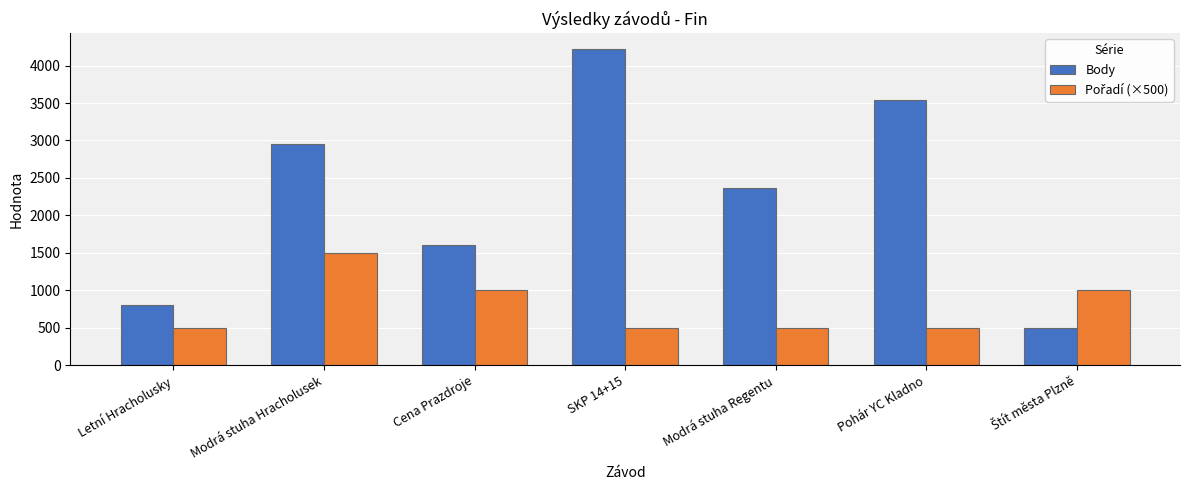

Which series has the largest range (max minus min)?

Body